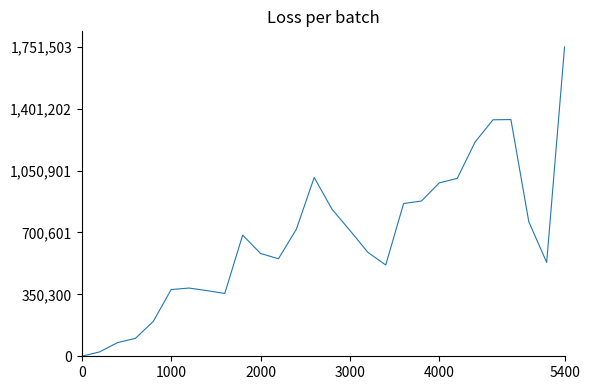

What is the greatest value displayed?

1751503